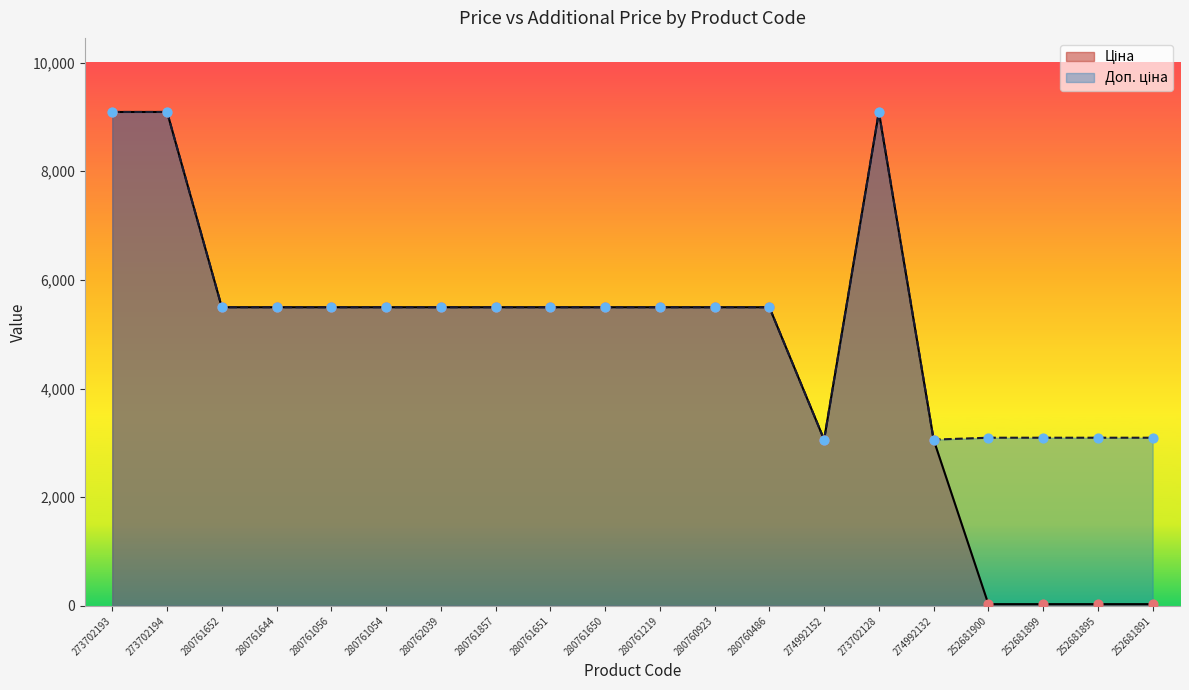

At how many categories does at least one series exceed 5219?

14